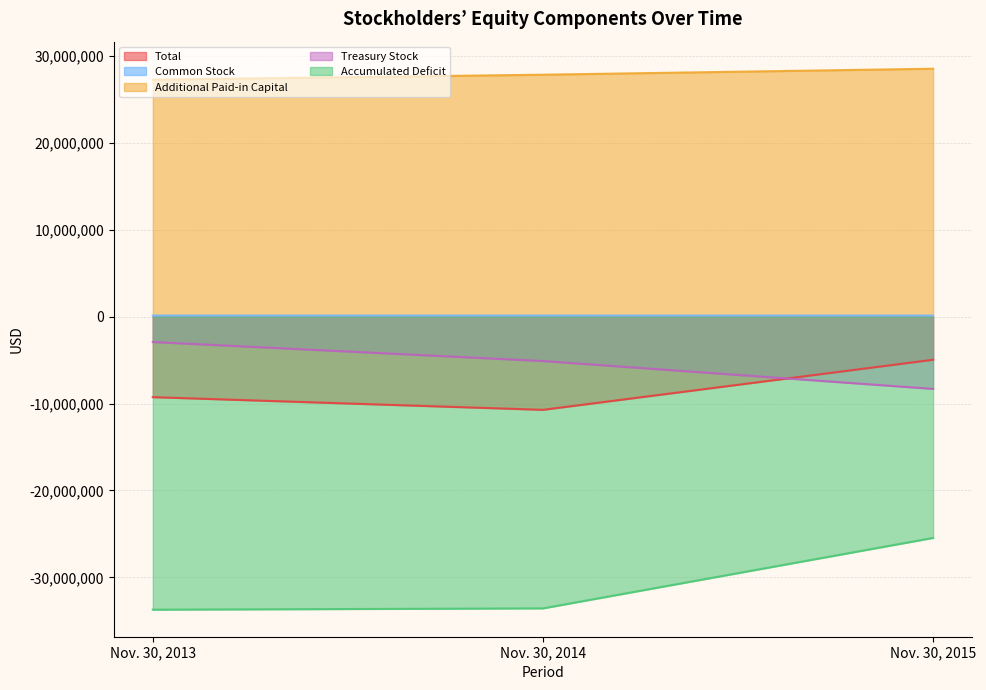

What is the total value across all series at Nov. 30, 2013?

-18535970